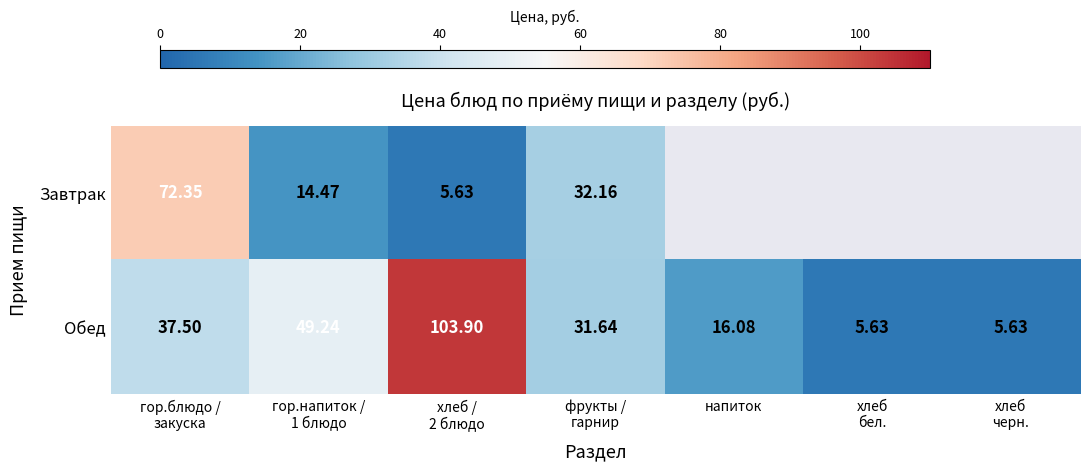

Between хлеб
черн. and напиток, which is larger?

напиток